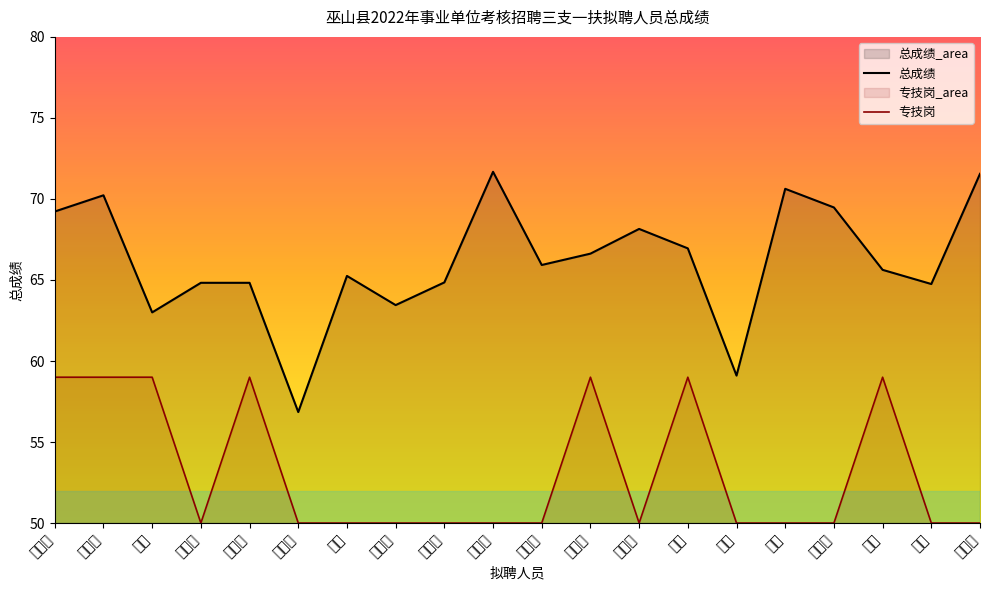

Rank the categories by 管理/专技 value from lowest to highest.

陈雨婷, 代林源, 傅娜, 龚桂林, 黄诗涵, 兰丰禹, 黎晓玲, 李桓亘, 刘艳, 刘洋, 罗庆琳, 彭丹, 彭美兰, 姜鸿志, 廖涵林, 梅伟, 崔爱华, 李春蓉, 刘军, 罗秋